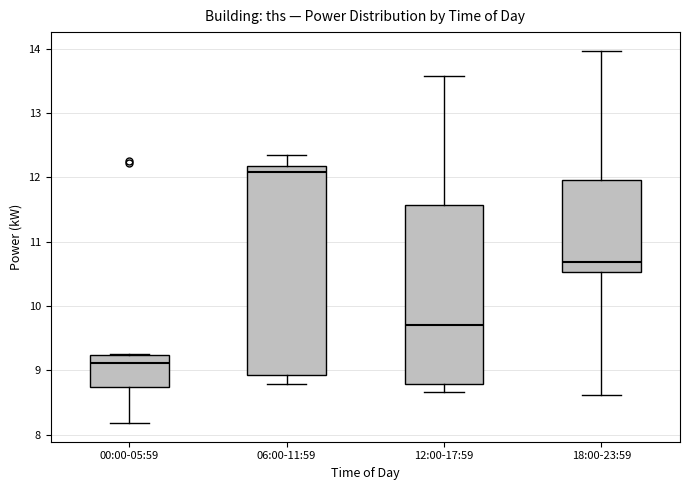

Where is the lower edge of the box for 18:00-23:59 on the y-axis? The values are not printed on the chart, so give them approximately, as read against the axis.

10.5